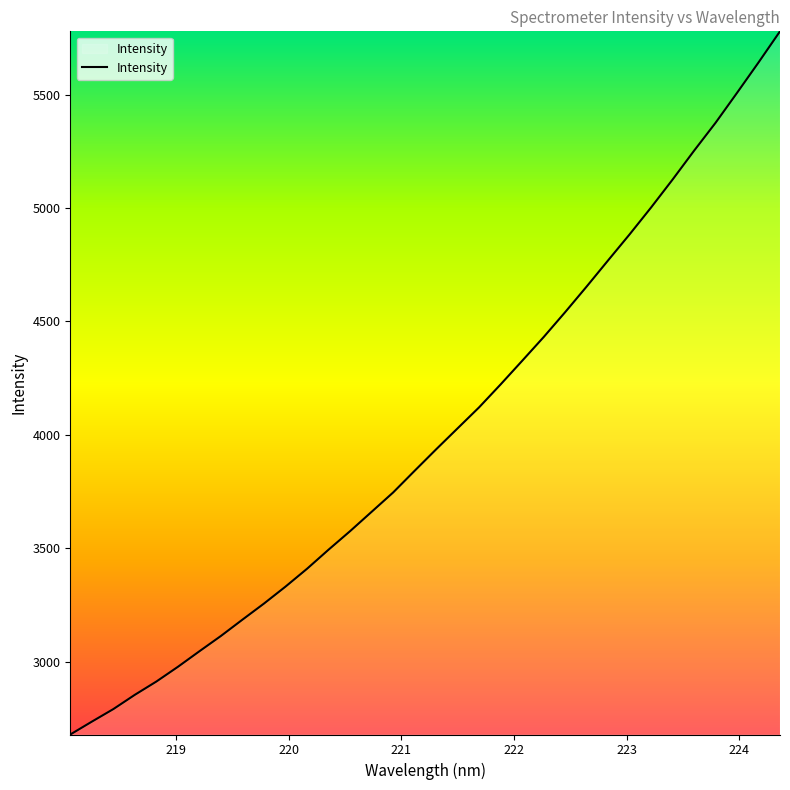

What is the maximum value shown in the chart?

5779.1